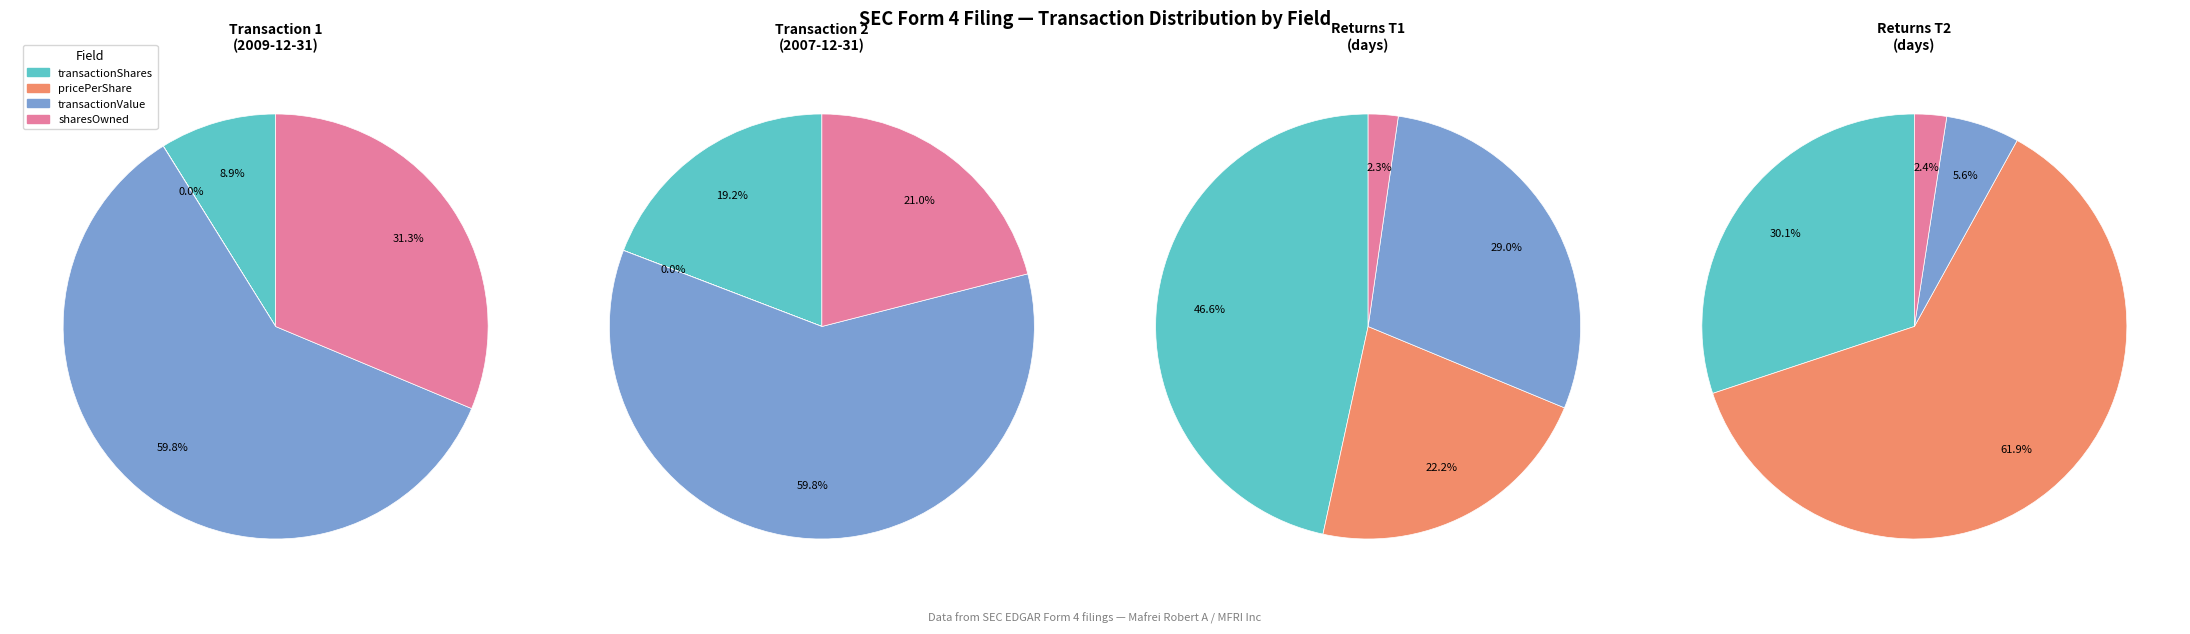

Which slice is the smallest?

transactionPricePerShare